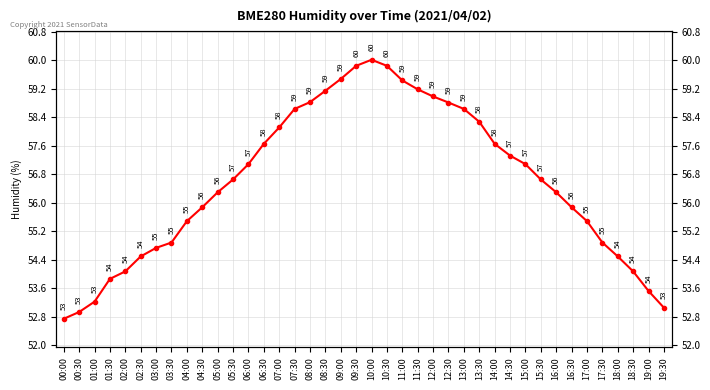

The value at 03:30 is 54.9. True or false?

True